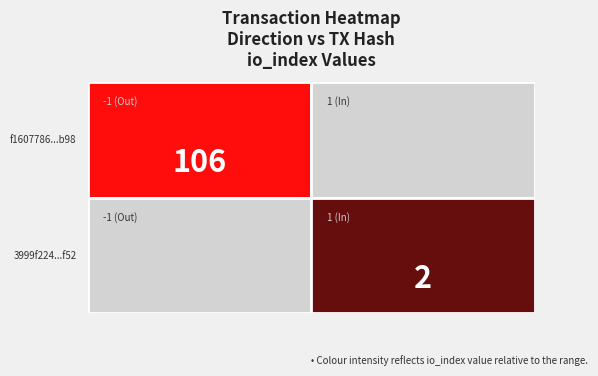

Reading right to left, extract all data points from this chart.

f1607786962bdee3573e0eea75cdaf32b2c2b98: io_index=106	direction=-1
3999f2245684e270aeb67388042a55f913ddf52: io_index=2	direction=1